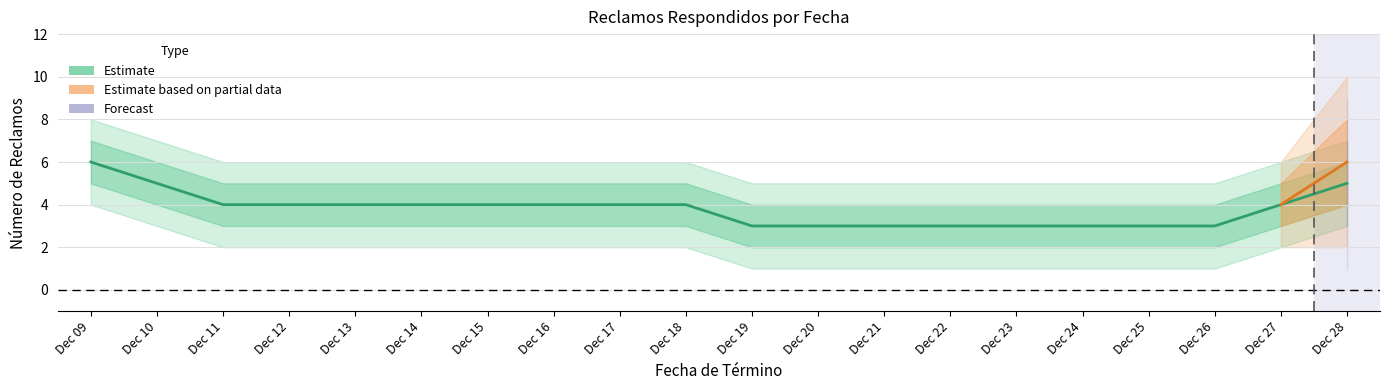

Does the chart have visible grid lines?

Yes